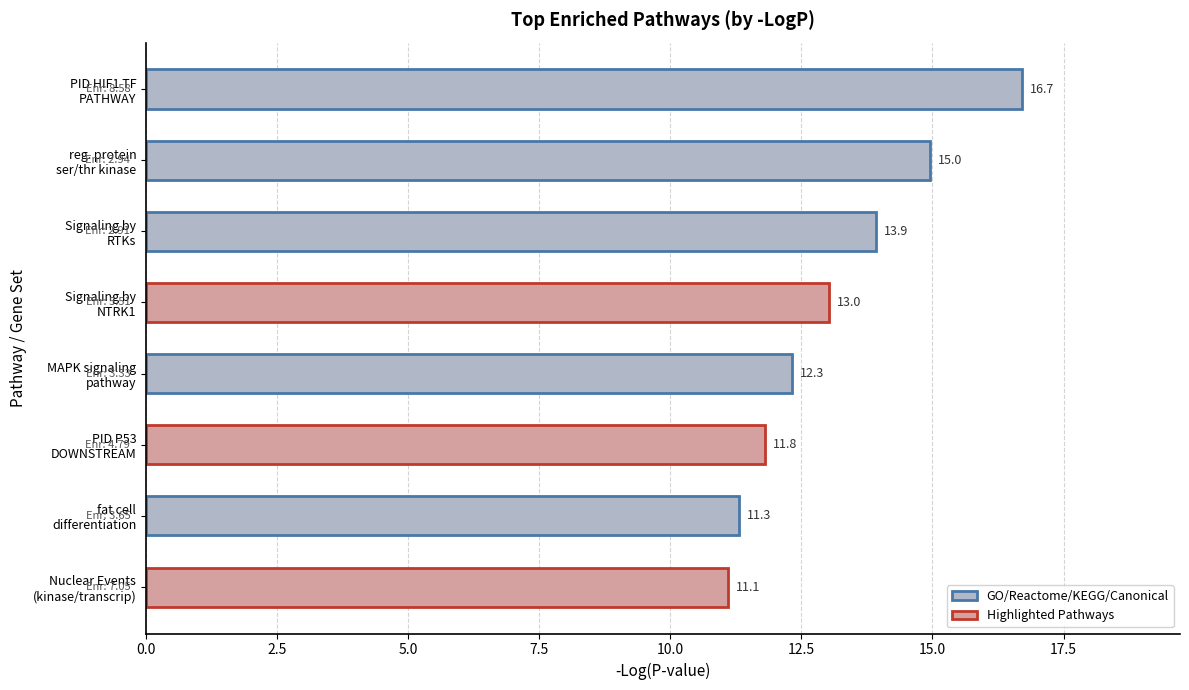

Reading top to bottom, extract all data points from this chart.

16.7	15.0	13.9	13.0	12.3	11.8	11.3	11.1